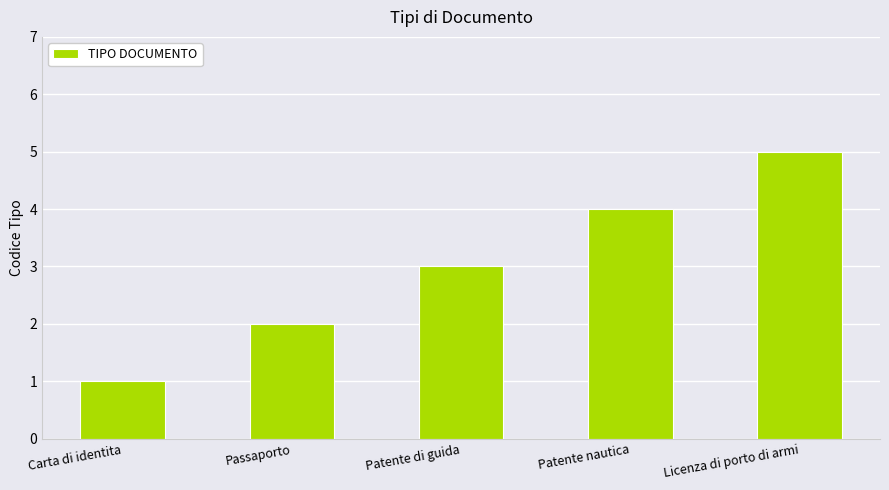

Is it true that the value at Passaporto is 2?

True